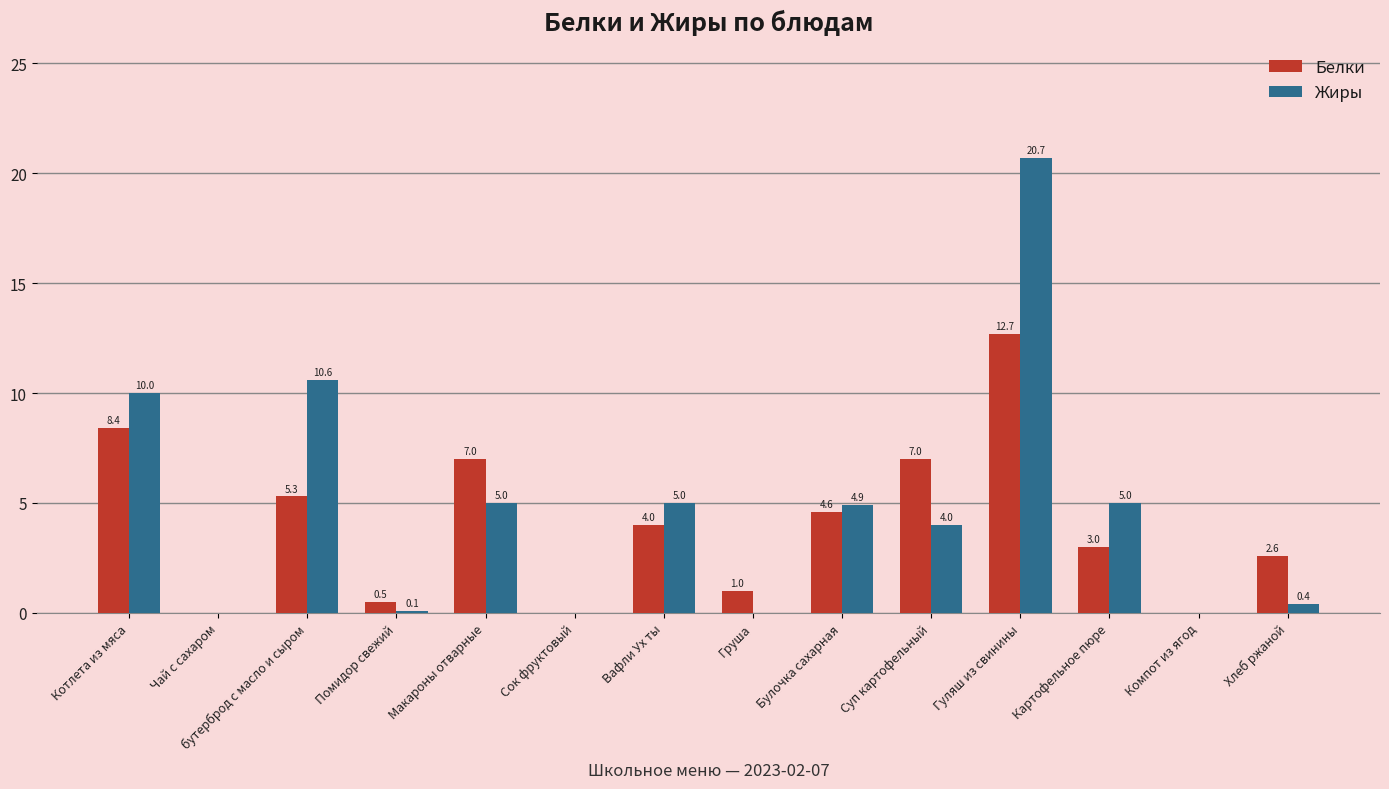

How many groups of bars are there?

14